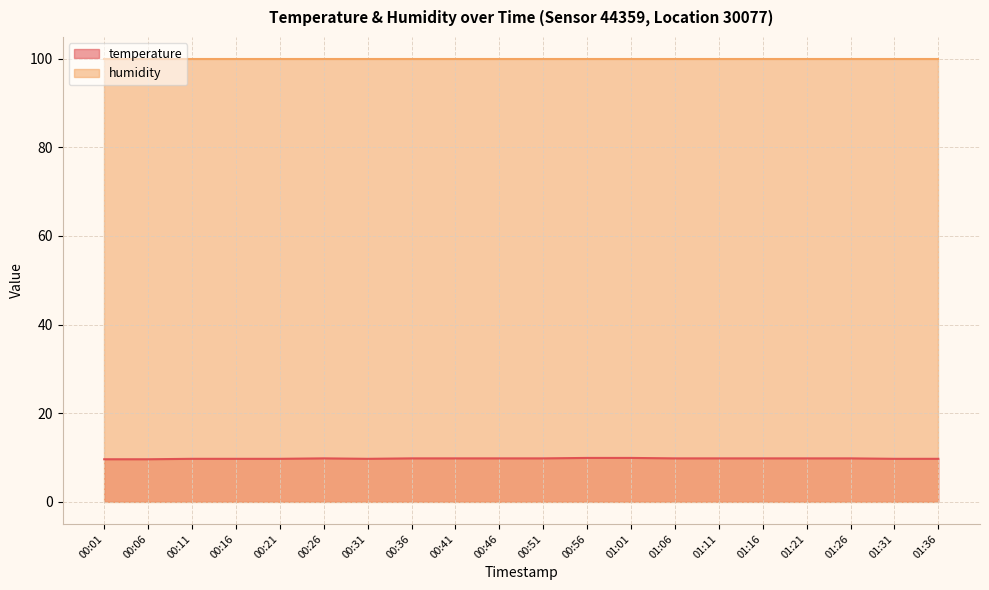

True or false: the data shows 3.7 at 00:36.

False